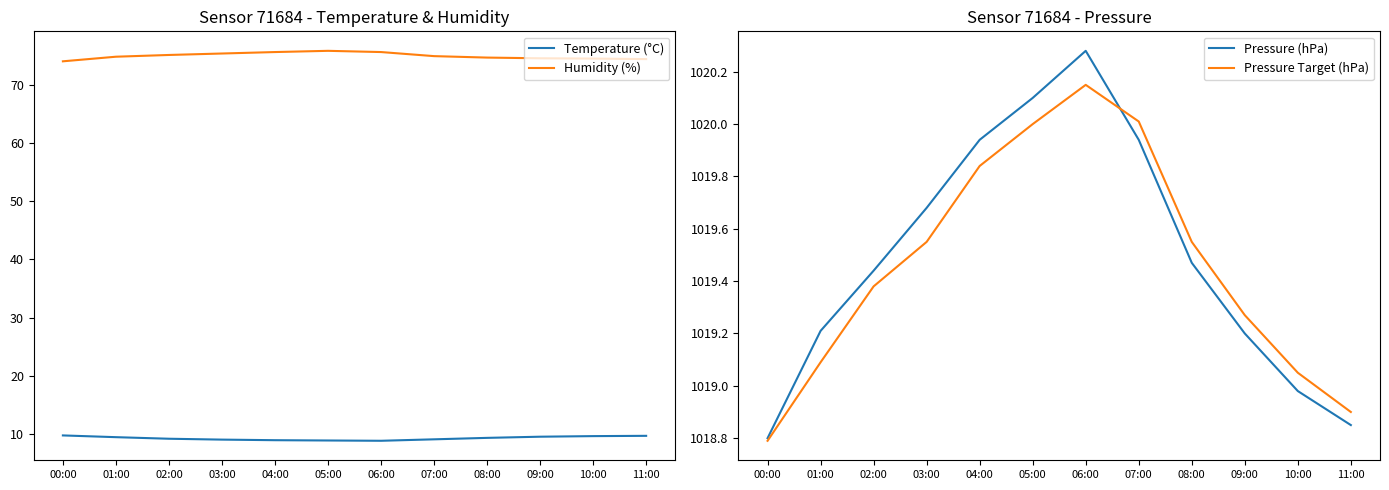

True or false: Pressure Target (hPa) and Temperature (°C) cross at least once.

False